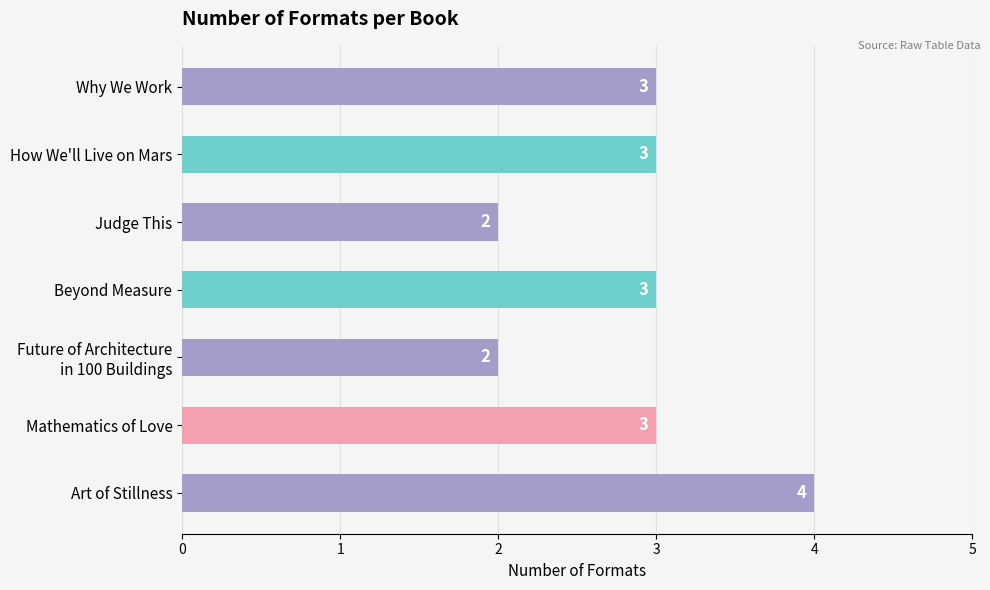

Between Mathematics of Love and Art of Stillness, which is larger?

Art of Stillness